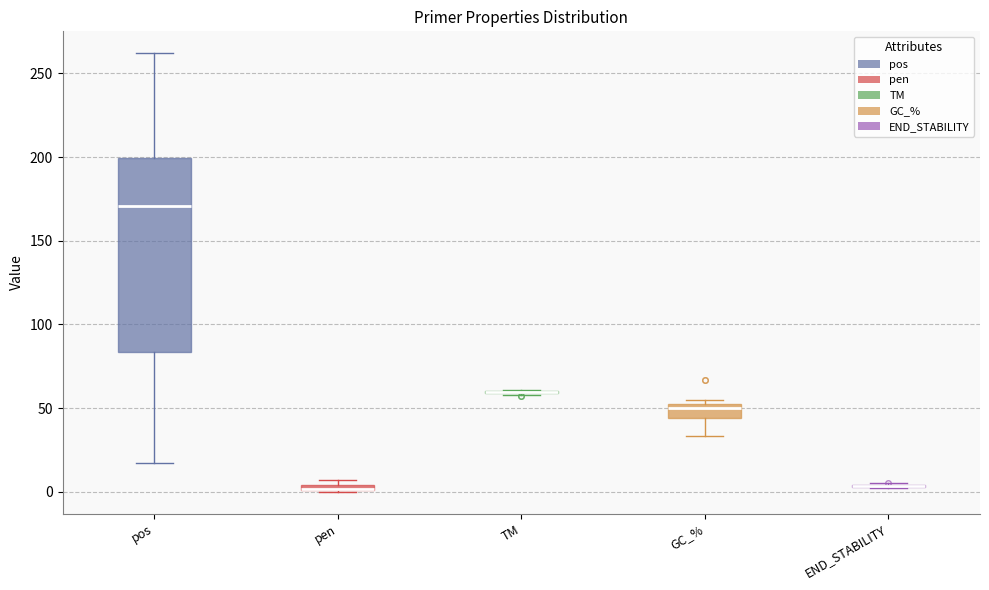

Where is the lower edge of the box for GC_% on the y-axis? The values are not printed on the chart, so give them approximately, as read against the axis.

45